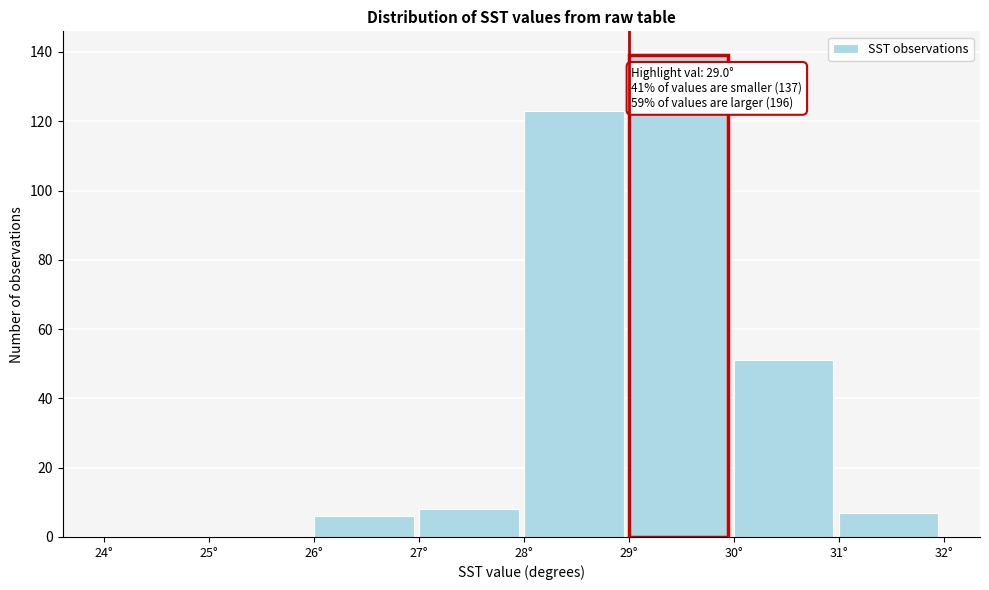

Which range on the x-axis has the tallest bar?

29 to 30